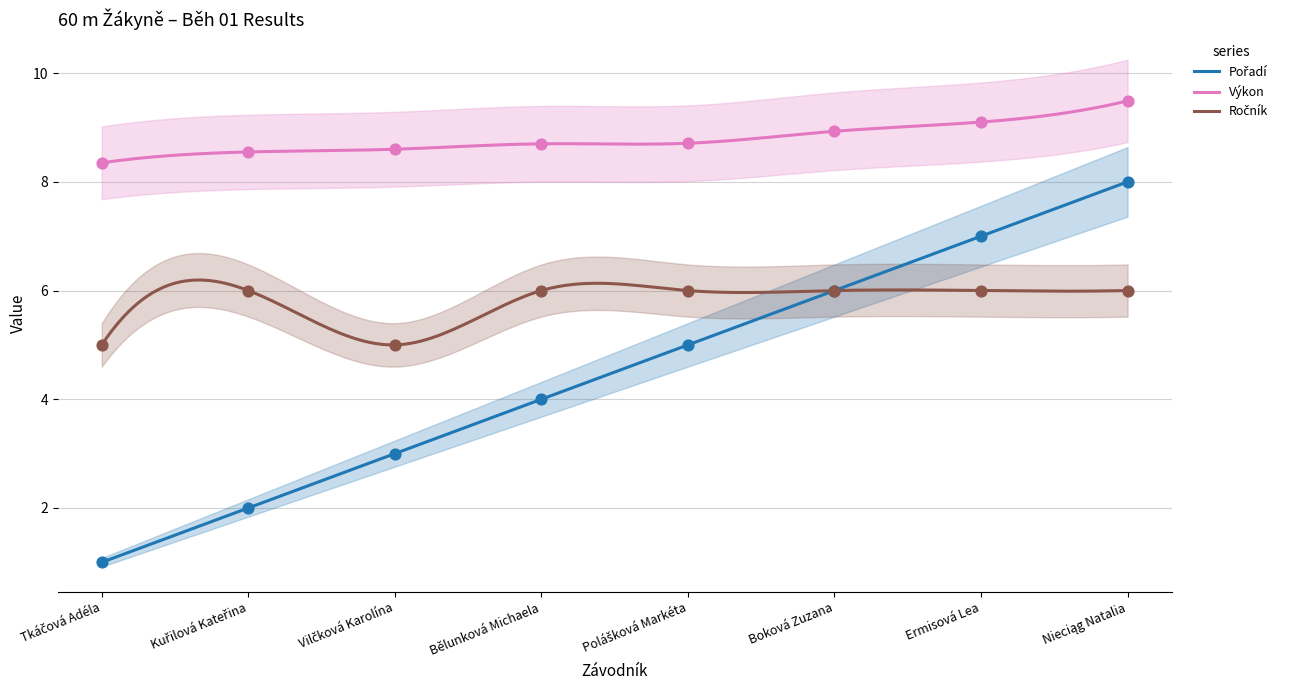

What is the total value across all series at Vilčková Karolína?

16.6